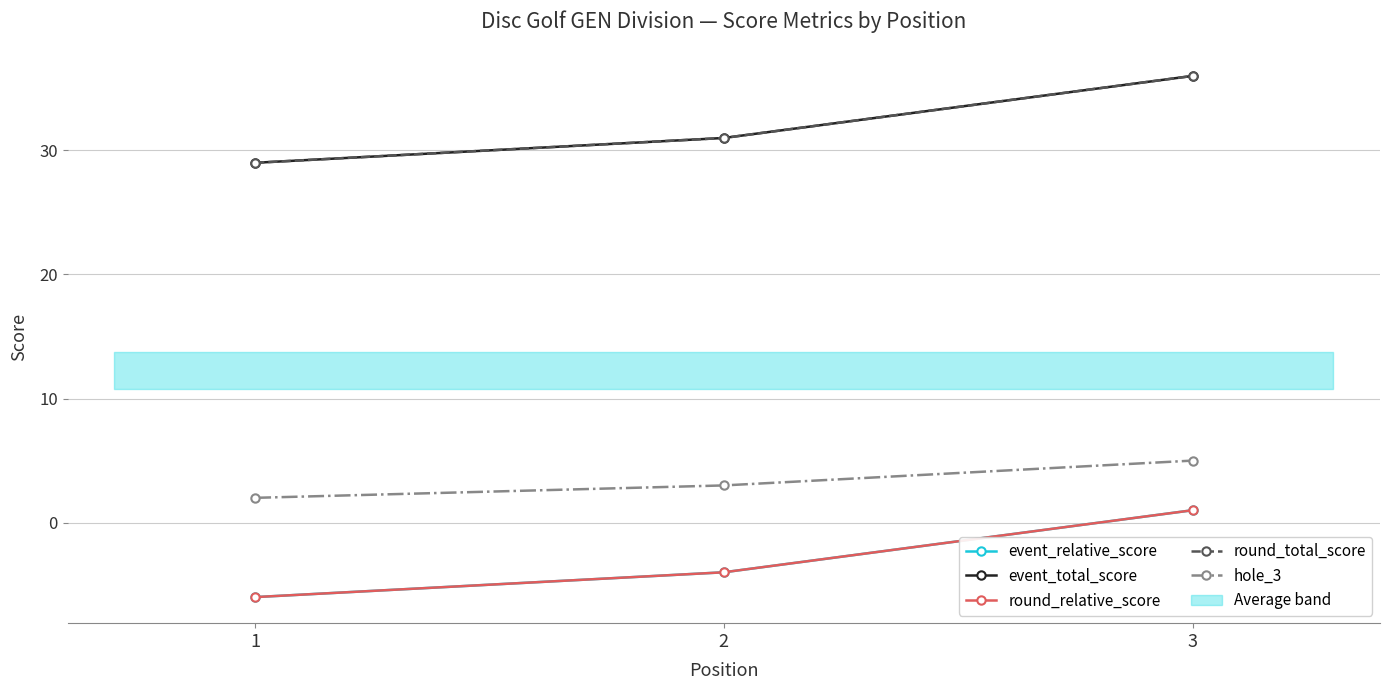

Which category has the highest value across all series?

3